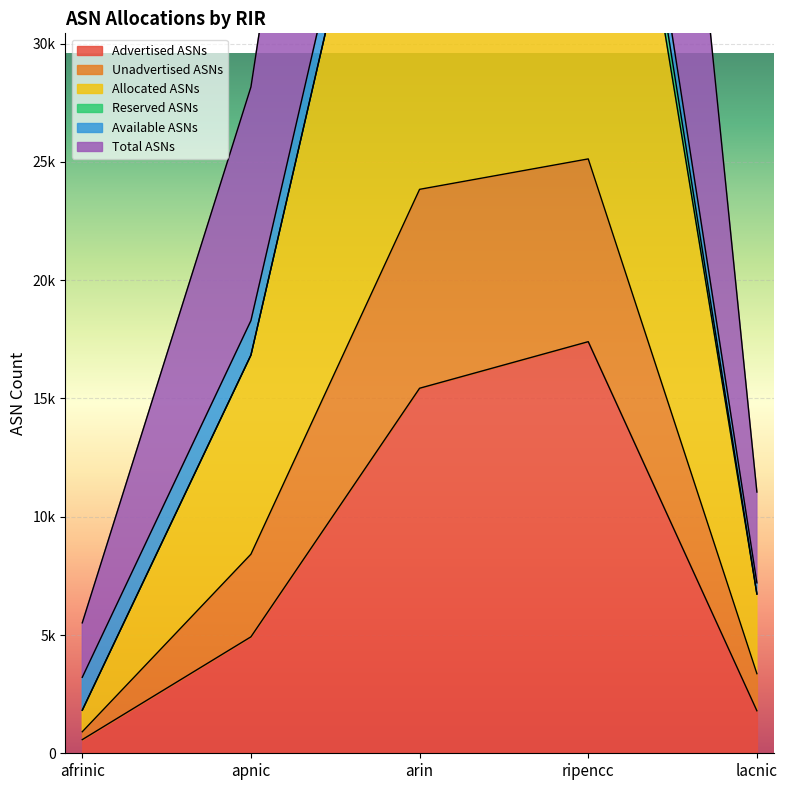

True or false: Allocated ASNs and Unadvertised ASNs cross at least once.

False